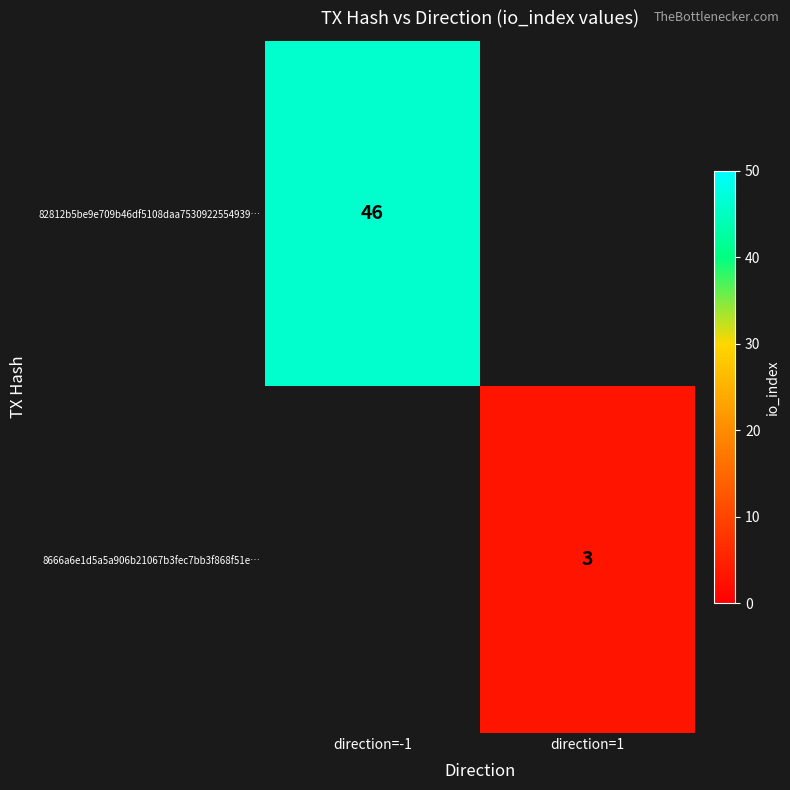

The 8666a6e1d5a5a906b21067b3fec7bb3f868f51e… series shows 3 at direction=1. True or false?

True